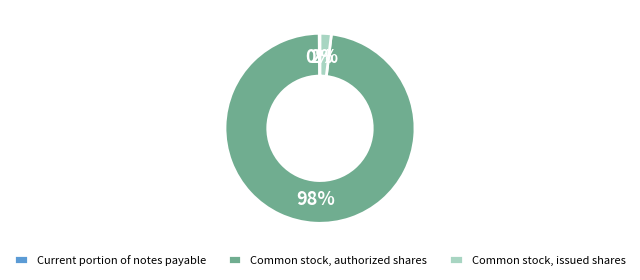

What is the majority slice?

Common stock, authorized shares